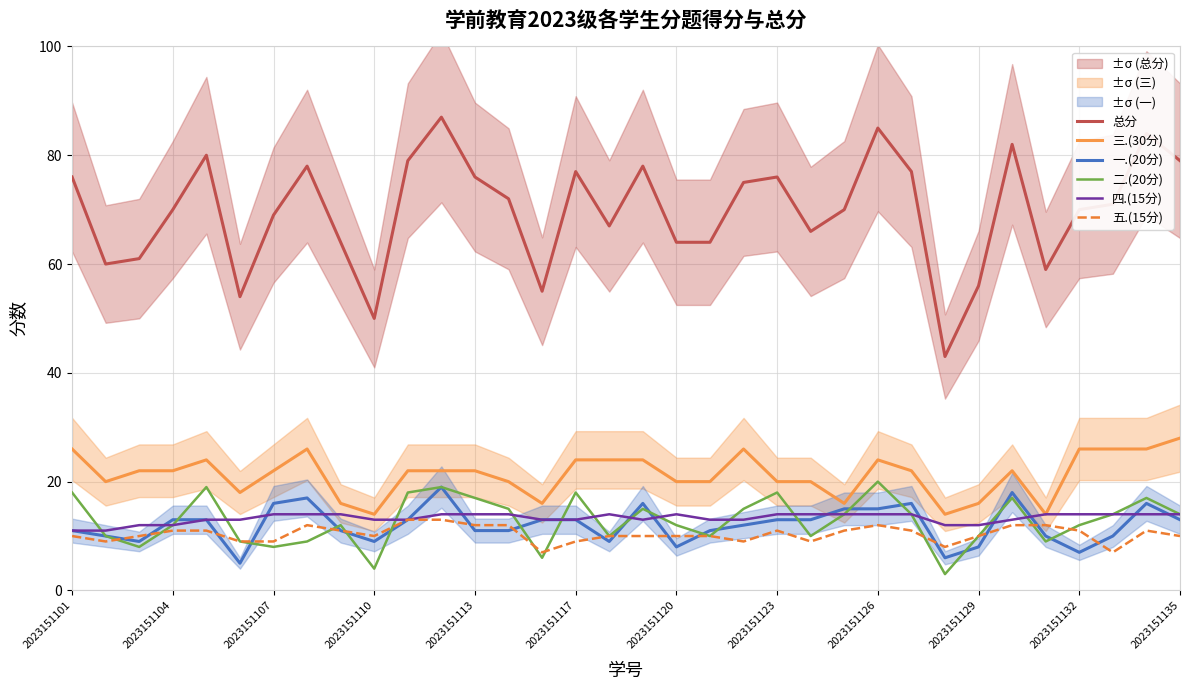

True or false: 四.(15分) and 总分 cross at least once.

False